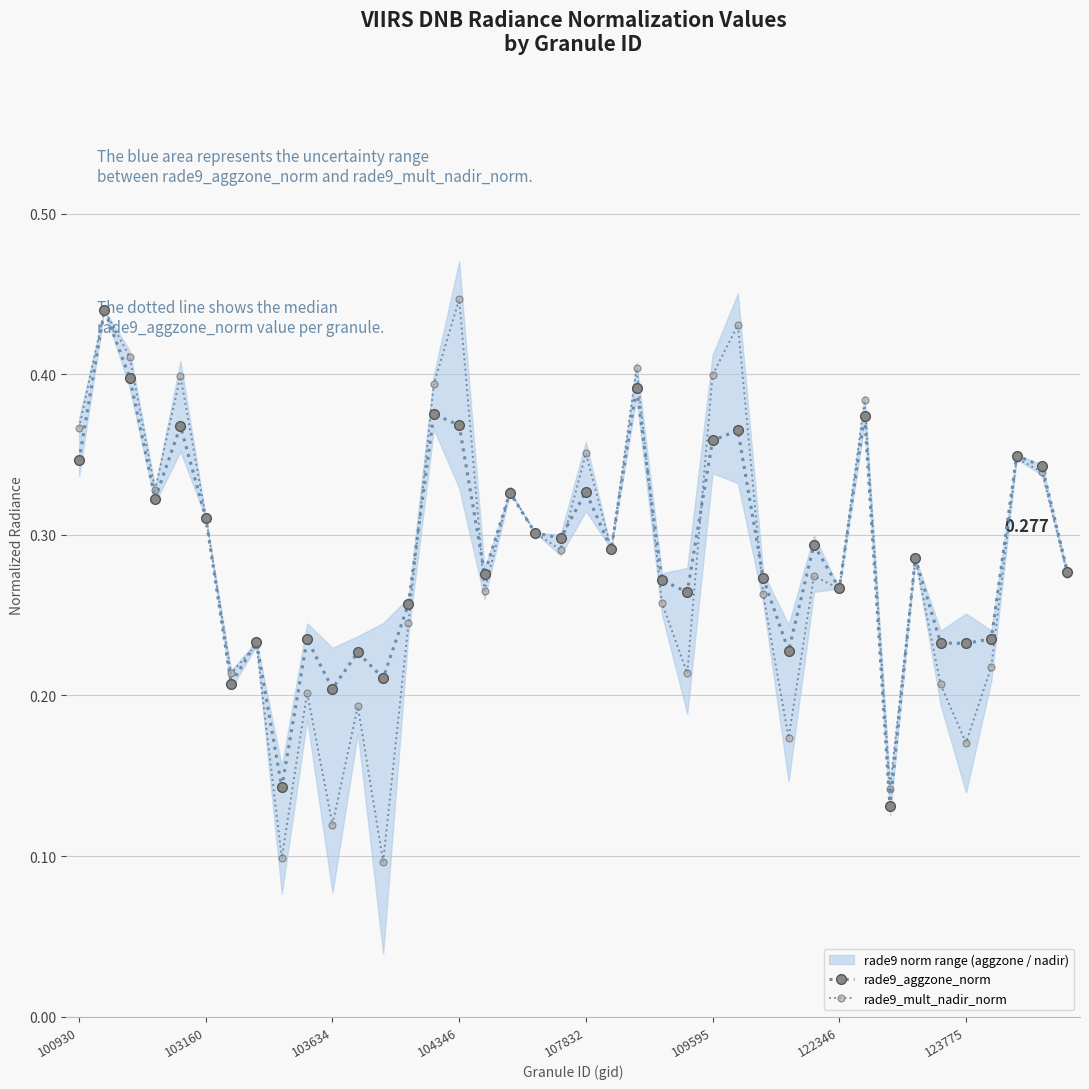

What value does the rade9_aggzone_norm series have at 18?

0.3